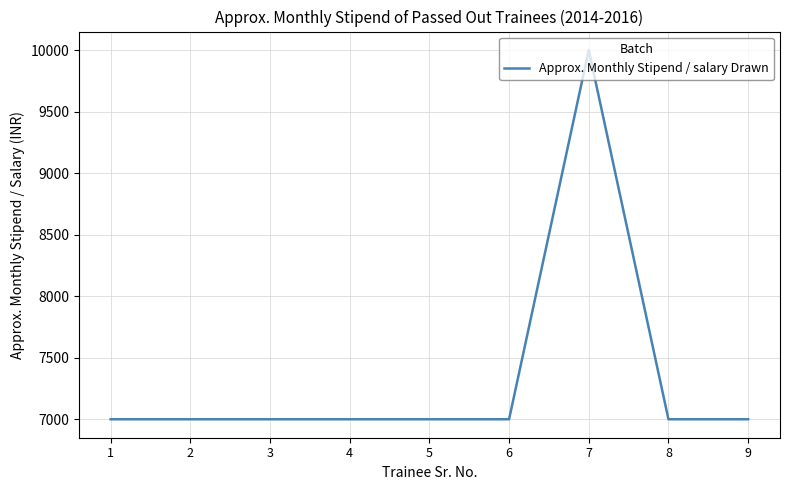

Reading left to right, extract all data points from this chart.

1=7000	2=7000	3=7000	4=7000	5=7000	6=7000	7=10000	8=7000	9=7000